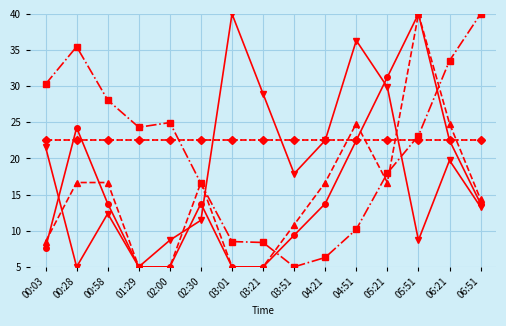

How many distinct data groups are displayed?

6